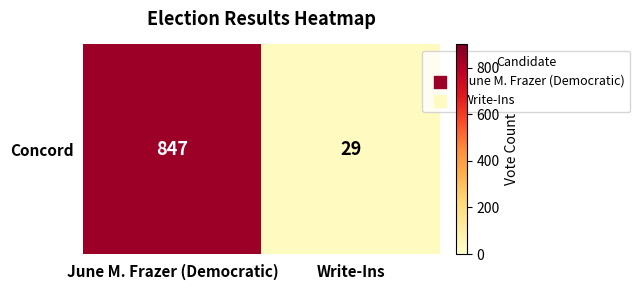

What is the difference between the values at Write-Ins and June M. Frazer (Democratic)?

818